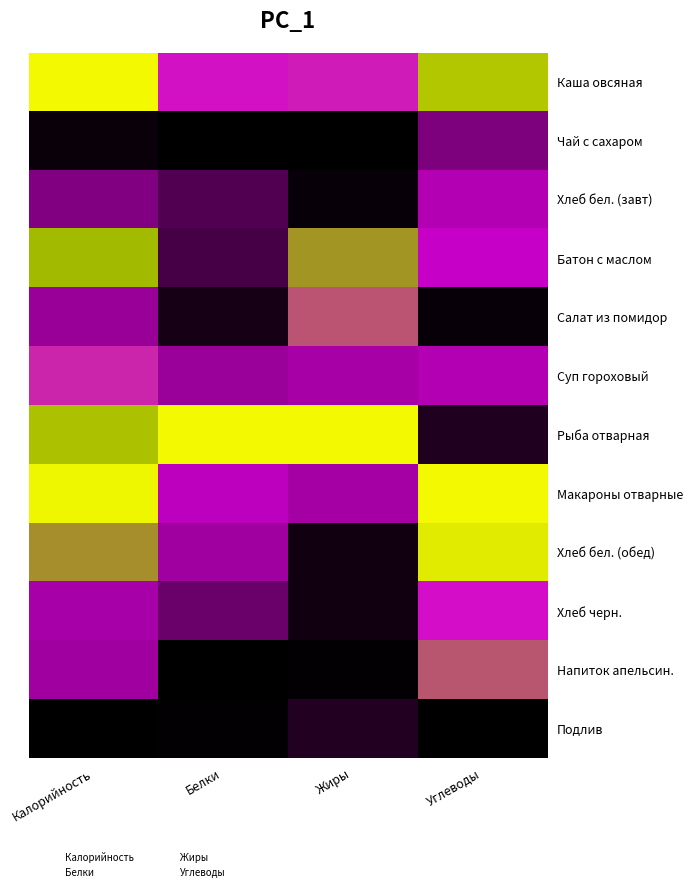

Which series changed the most between Белки and Углеводы?

Рыба отварная